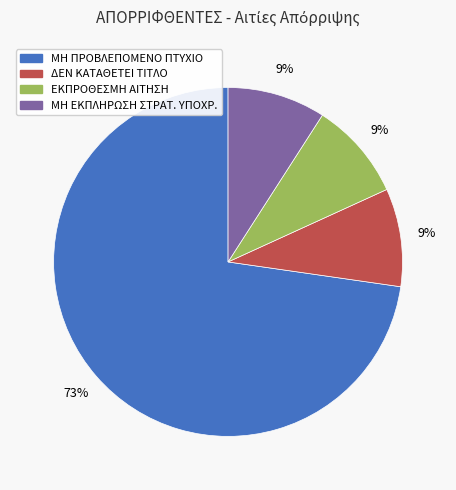

How many slices are in this pie chart?

4